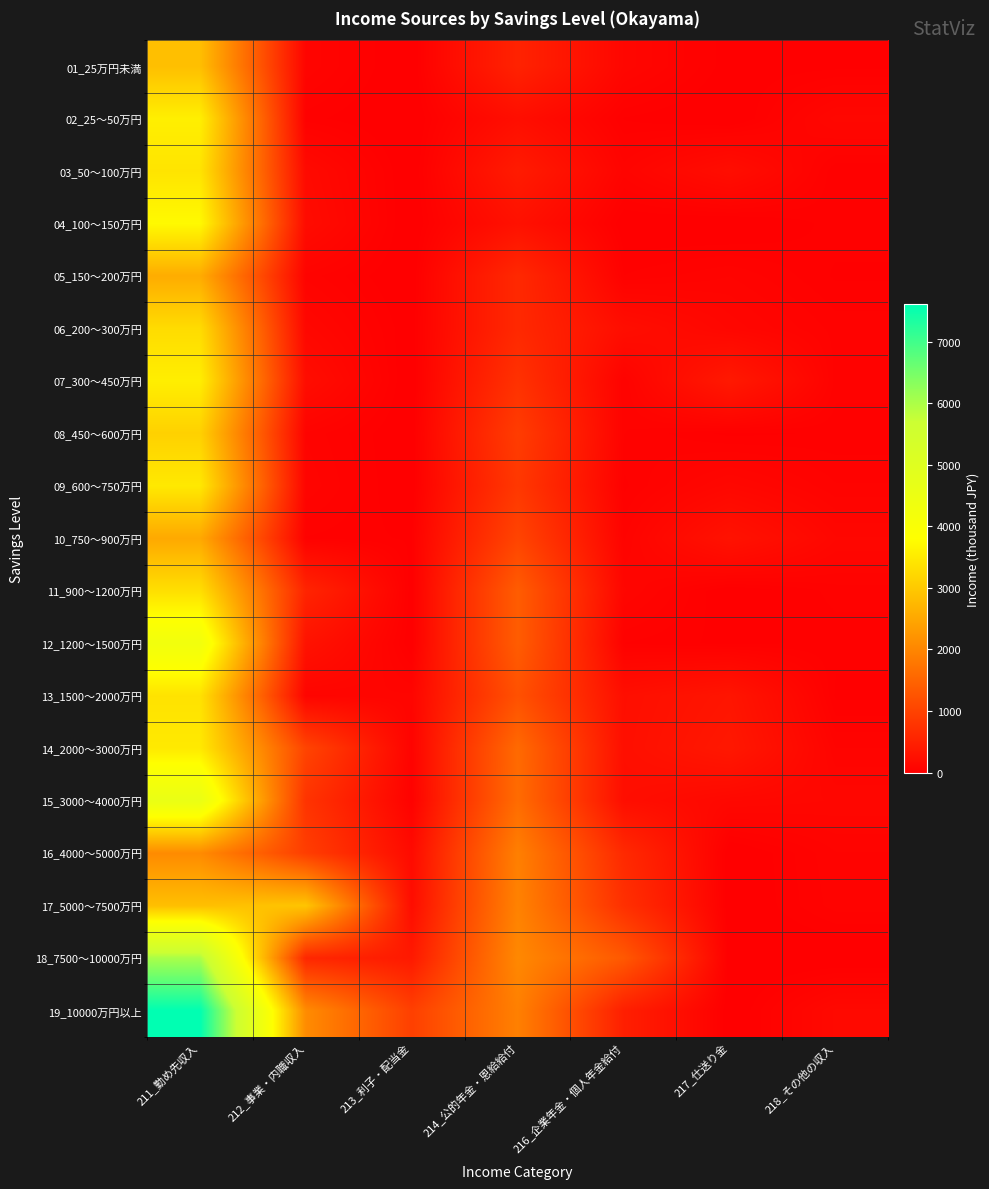

At which category does the chart reach its peak across all series?

211_勤め先収入